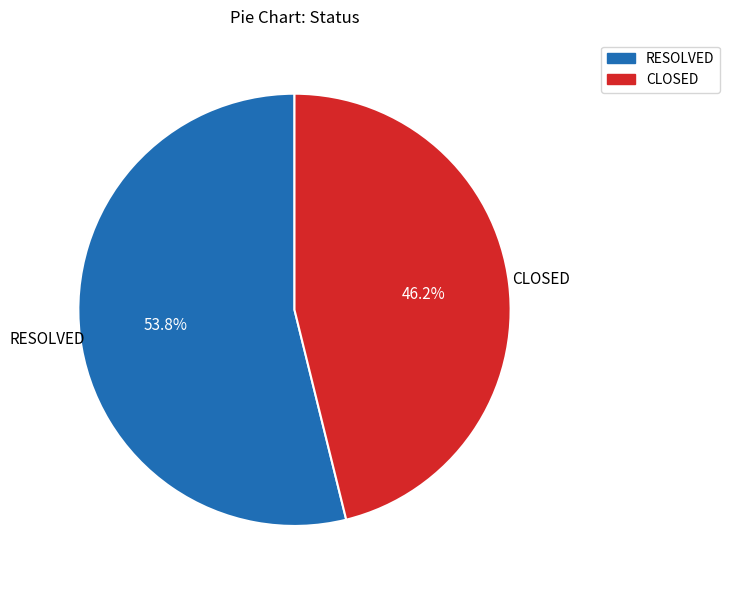

To the nearest percent, what portion does CLOSED represent?

46%